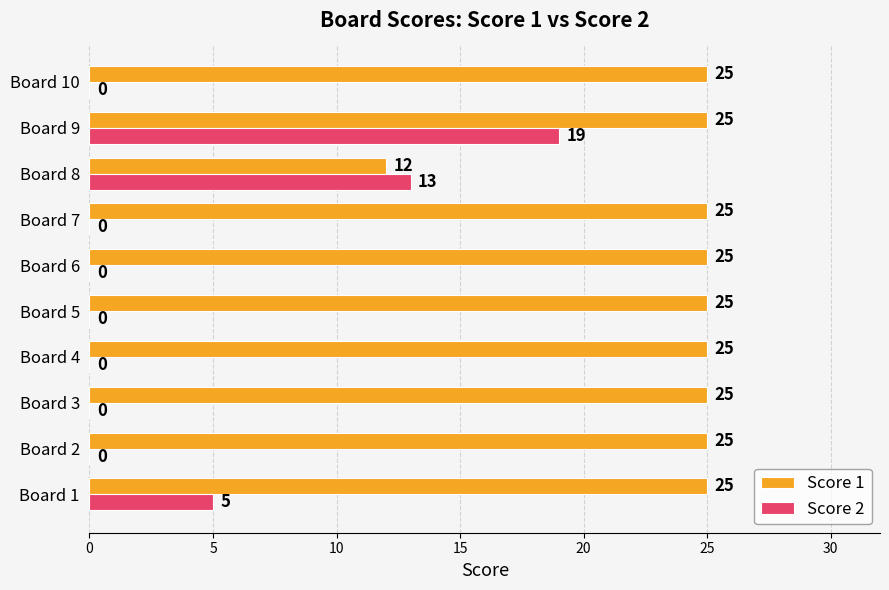

What are all the series names shown in the legend?

Score 1, Score 2